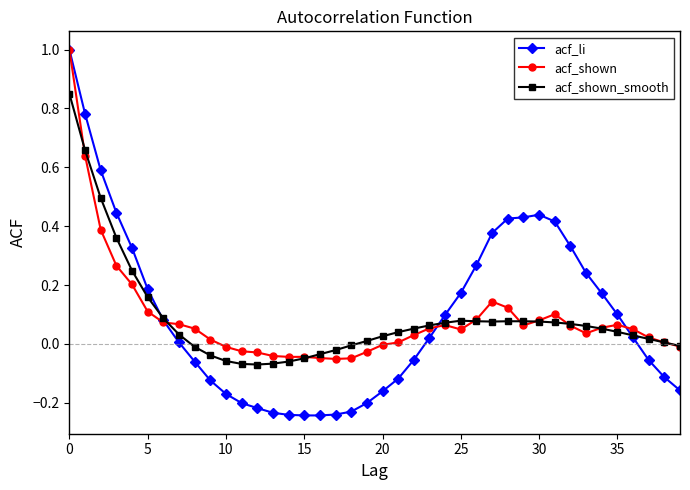

Which series has the largest range (max minus min)?

acf_li